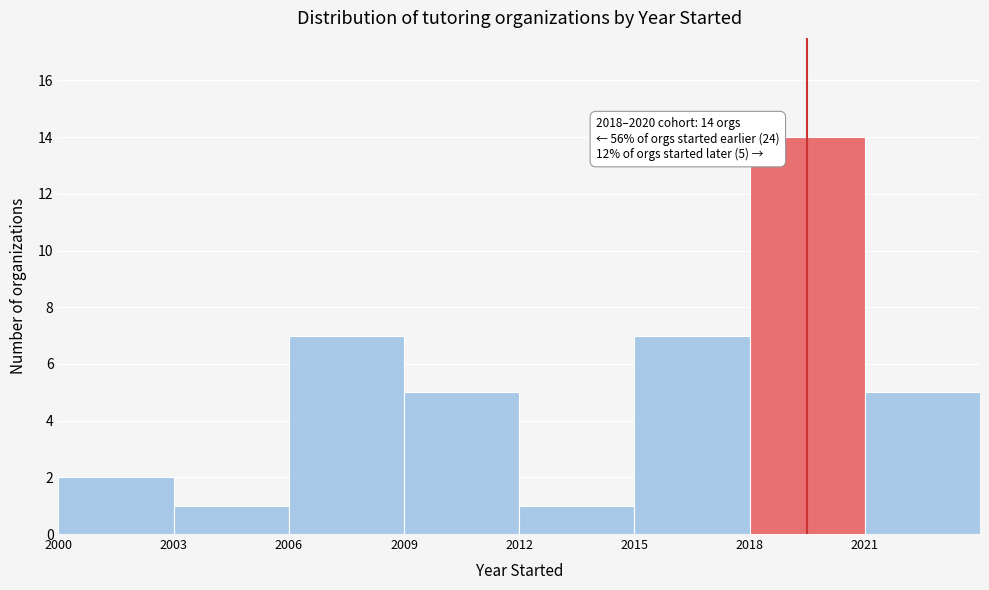

Which range on the x-axis has the tallest bar?

2018 to 2021